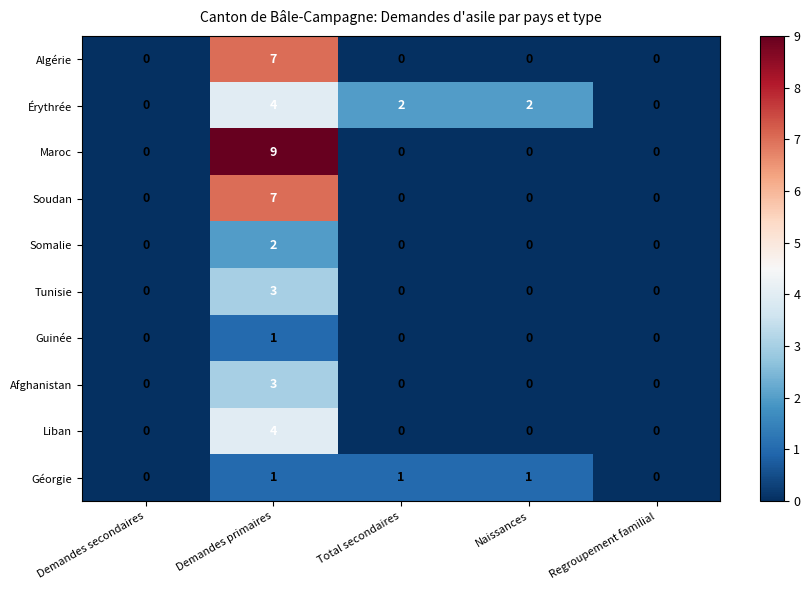

The Somalie series shows 0 at Demandes secondaires. True or false?

True